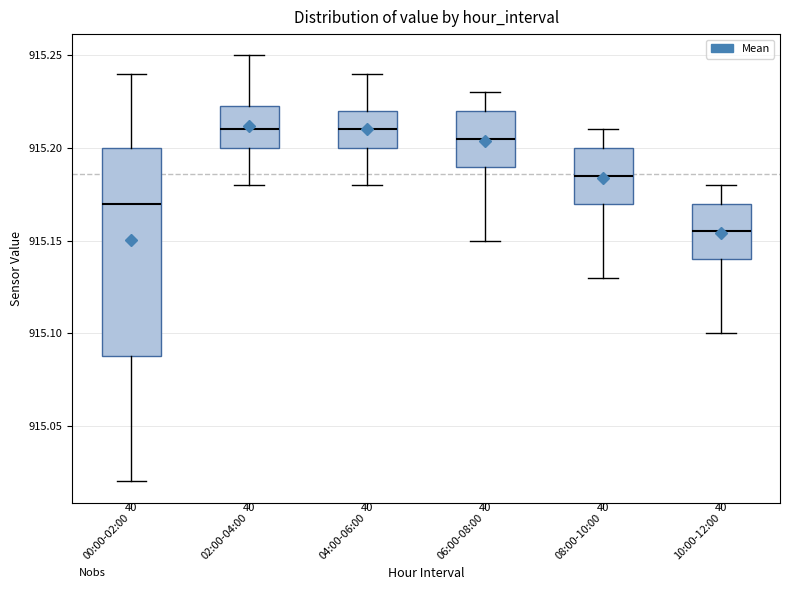

Where does the median line of the box for 02:00-04:00 sit on the y-axis? The values are not printed on the chart, so give them approximately, as read against the axis.

915.210